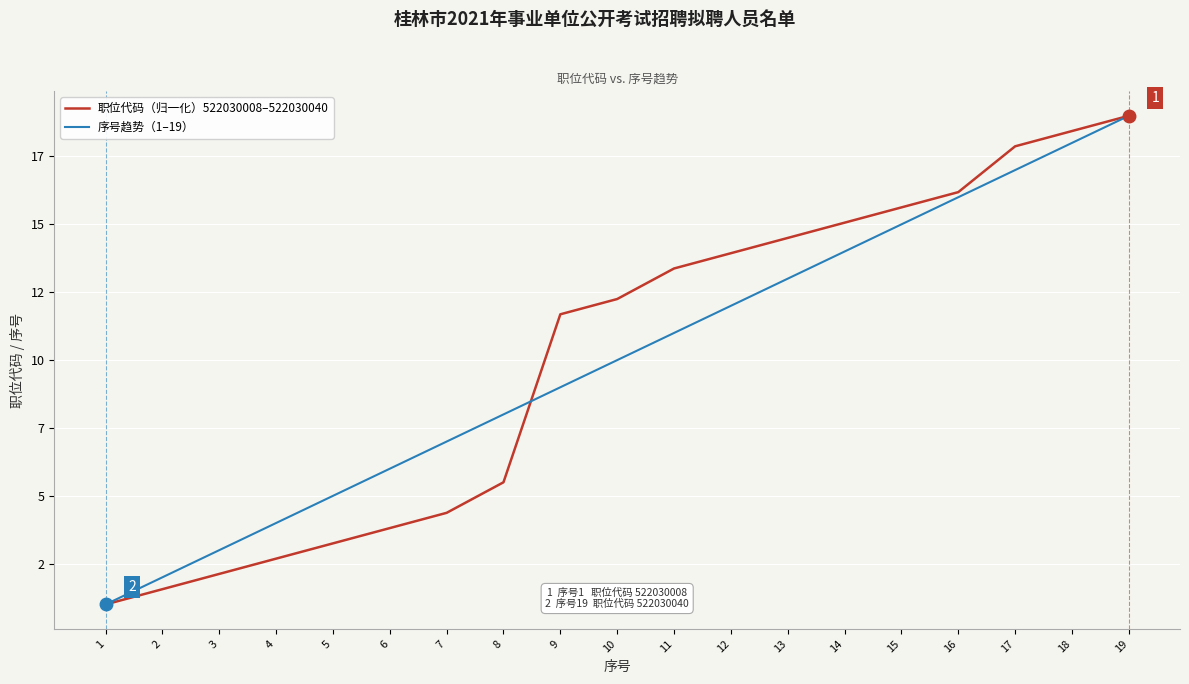

What are all the series names shown in the legend?

职位代码（归一化）522030008–522030040, 序号趋势（1–19）